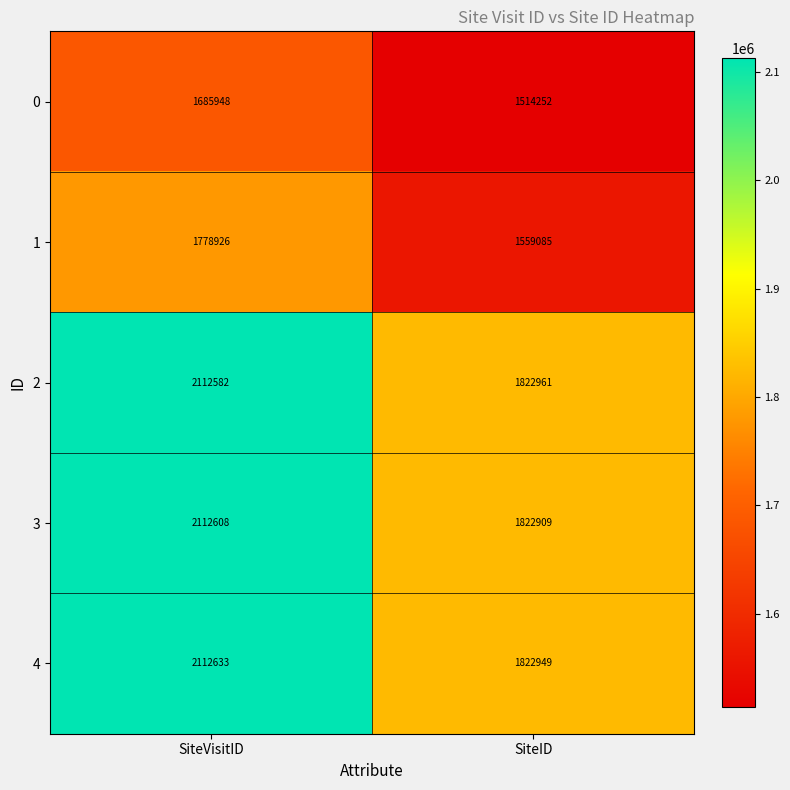

Rank the series at SiteVisitID from lowest to highest value.

0, 1, 2, 3, 4